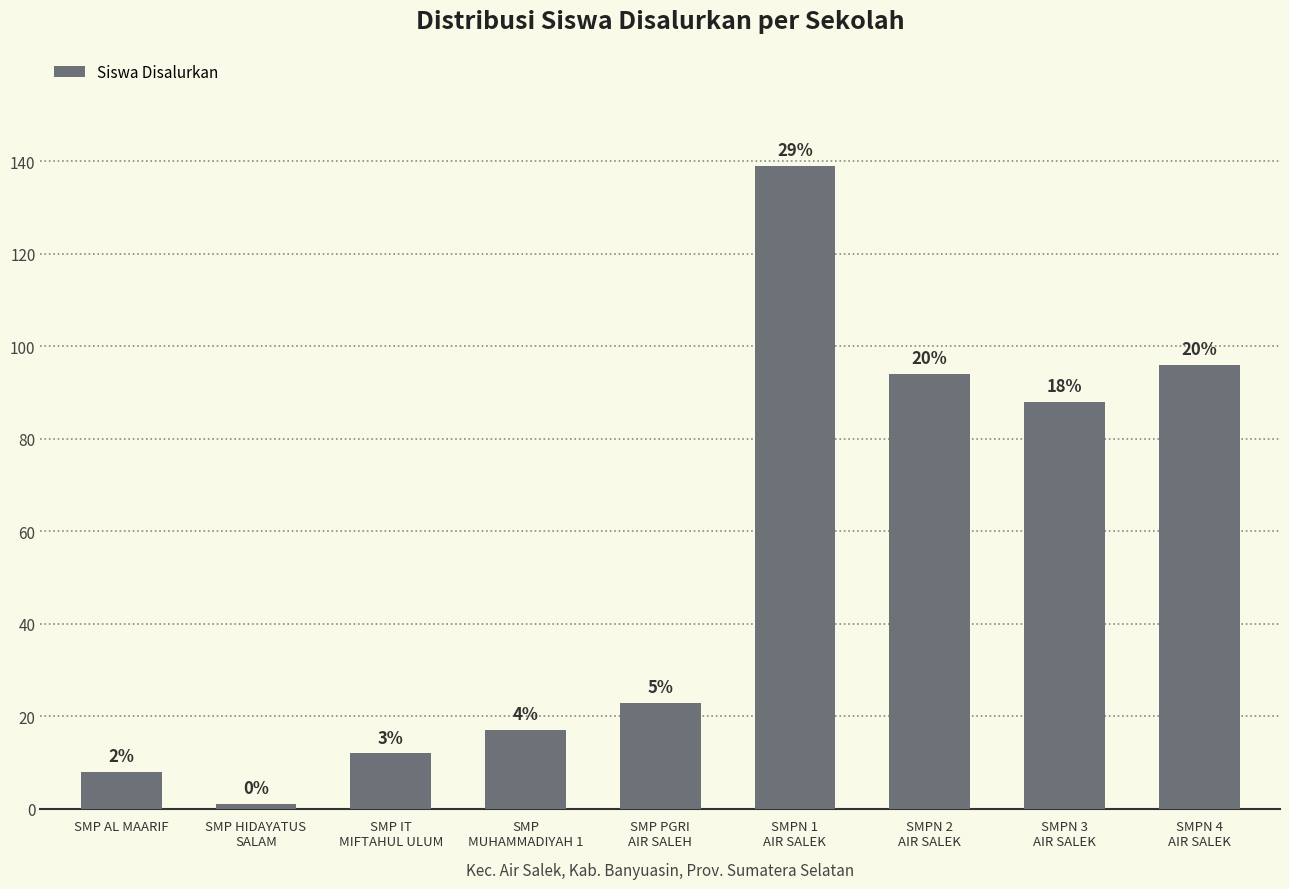

Does the chart contain any negative values?

No